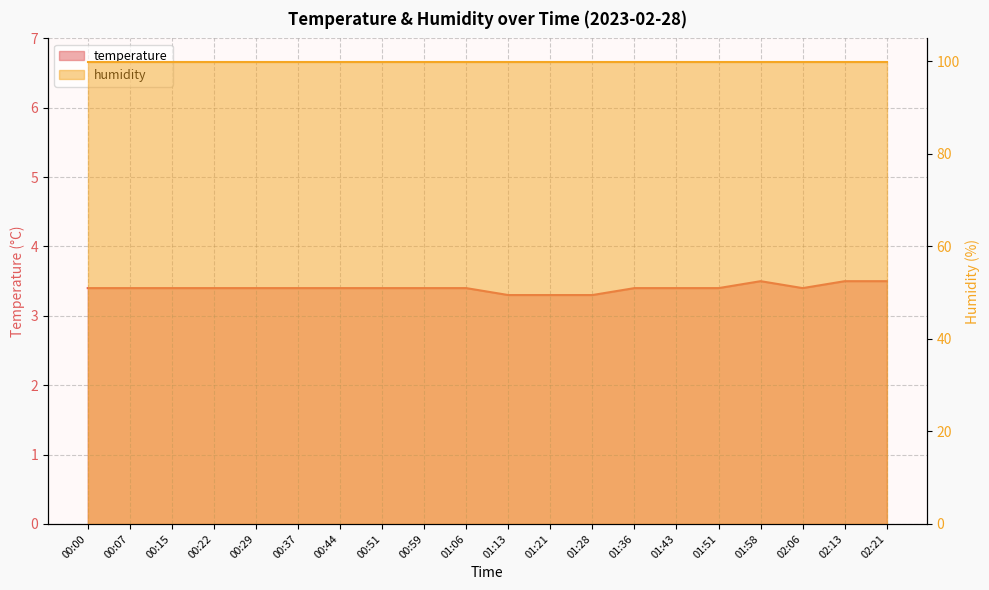

At which category does the chart reach its minimum across all series?

01:13